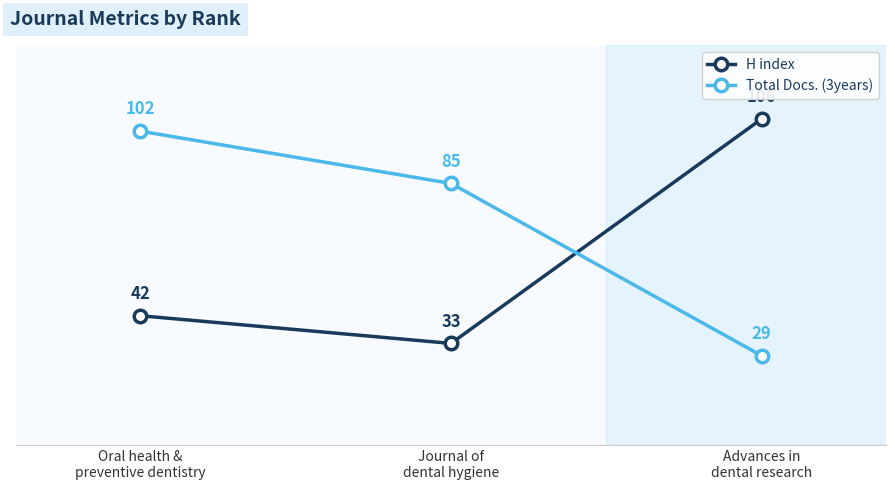

What are all the series names shown in the legend?

H index, Total Docs. (3years)